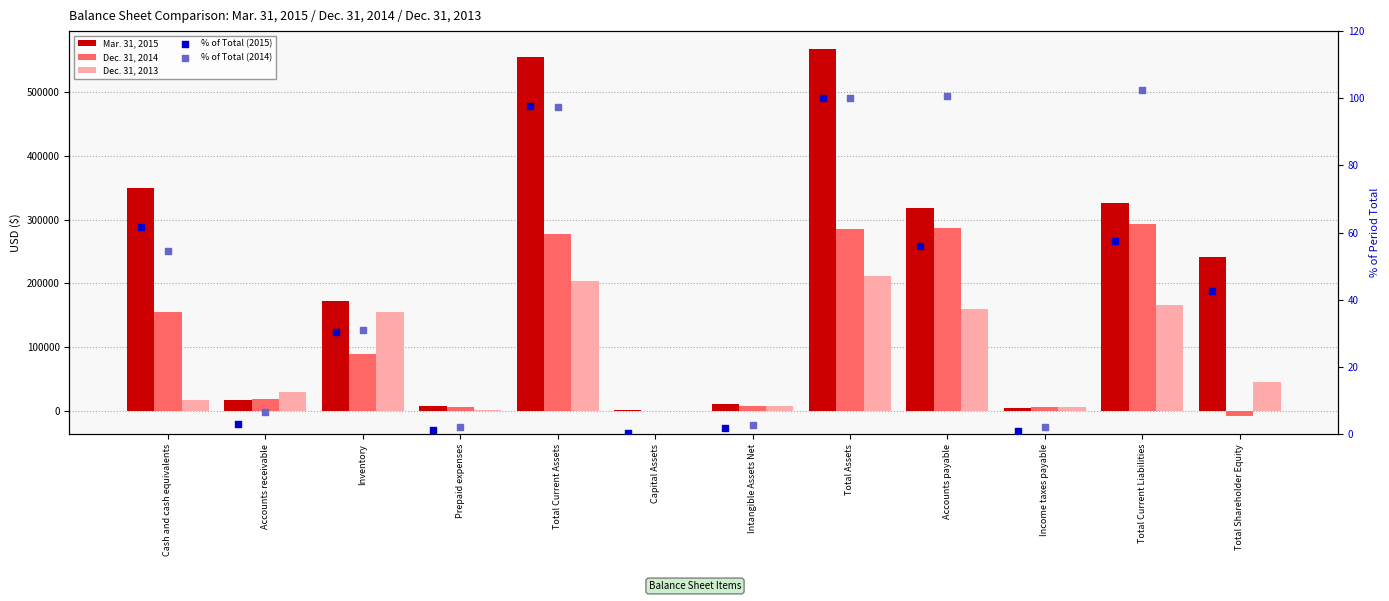

At which category is the sum across all series the highest?

Total Assets